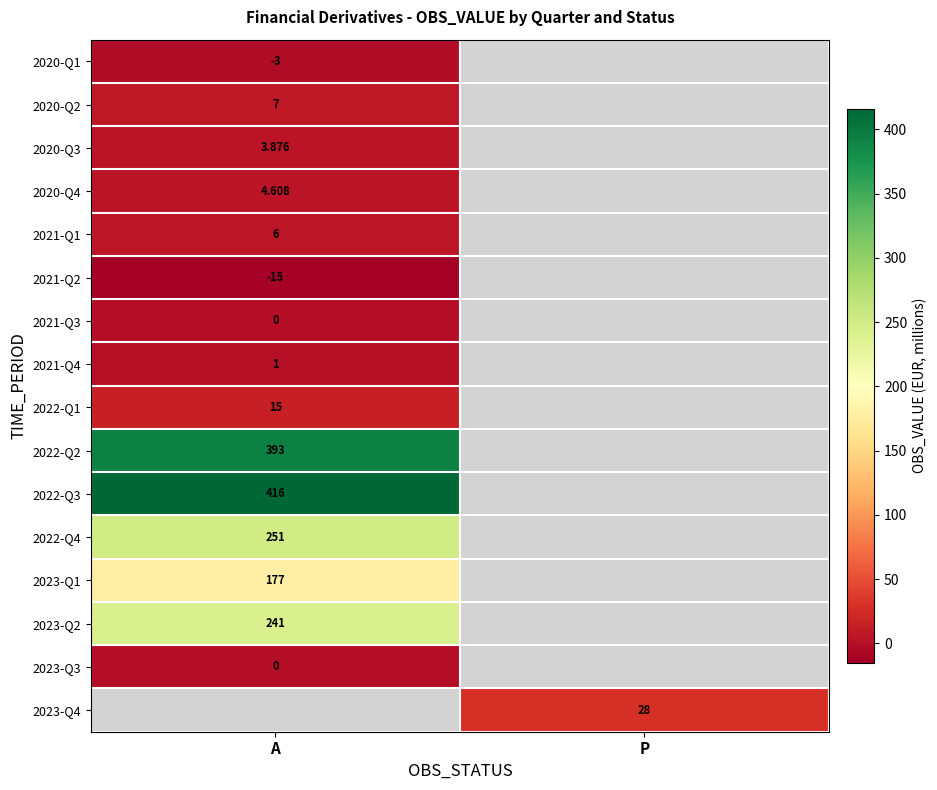

Is the value of 2021-Q3 at A greater than the value of 2023-Q4 at P?

No